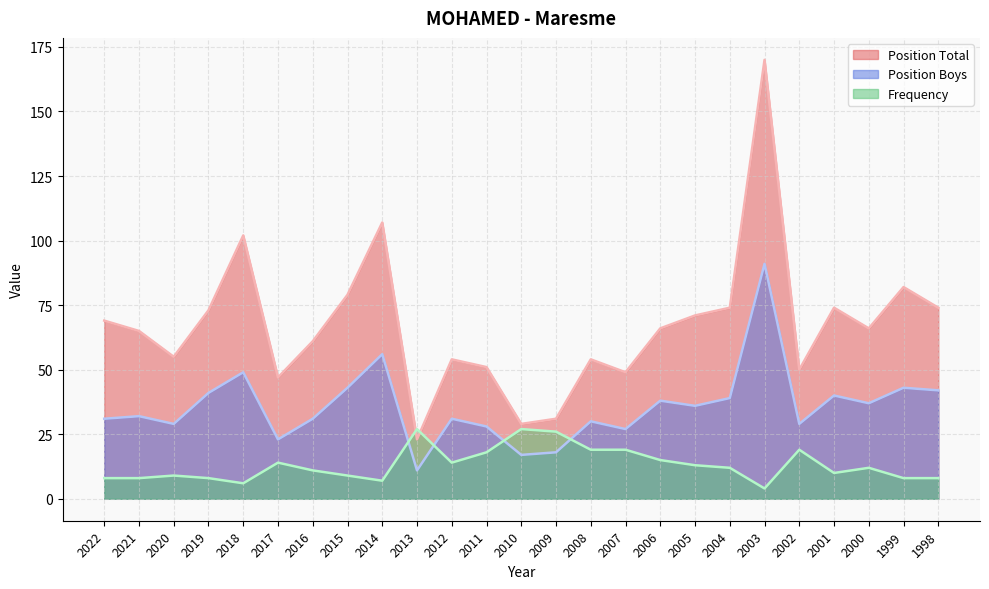

How many interior local valleys does the Position Total series have?

7